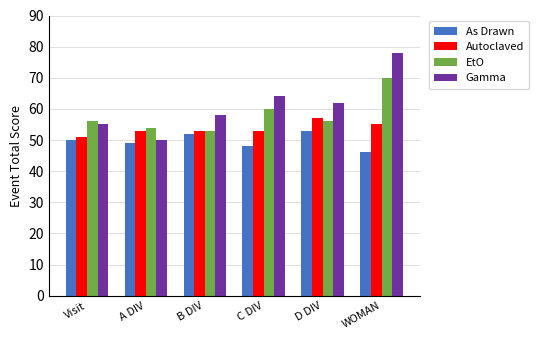

What is the total value across all series at C DIV?

225